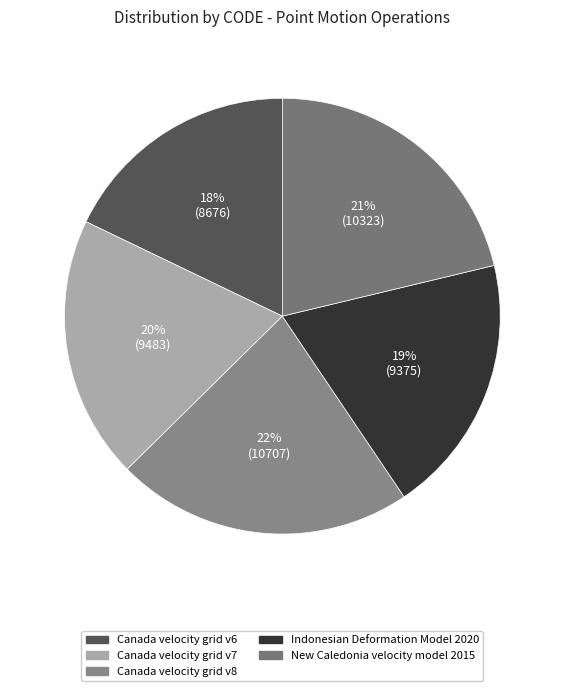

Count the number of slices in the pie.

5